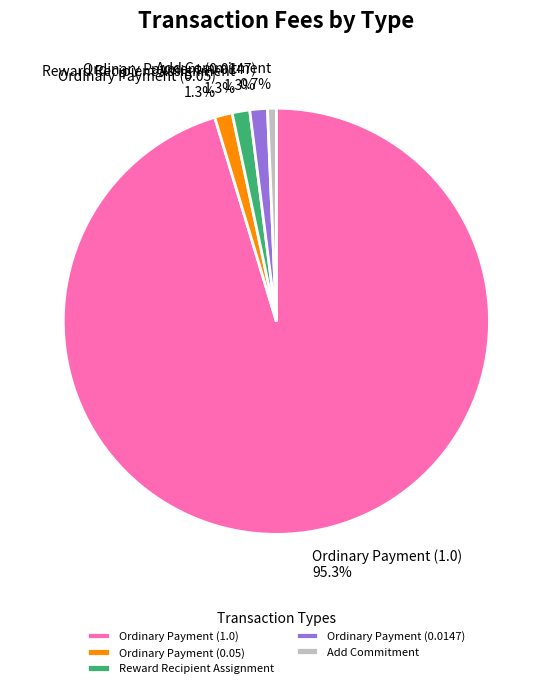

Which slice is the smallest?

Add Commitment